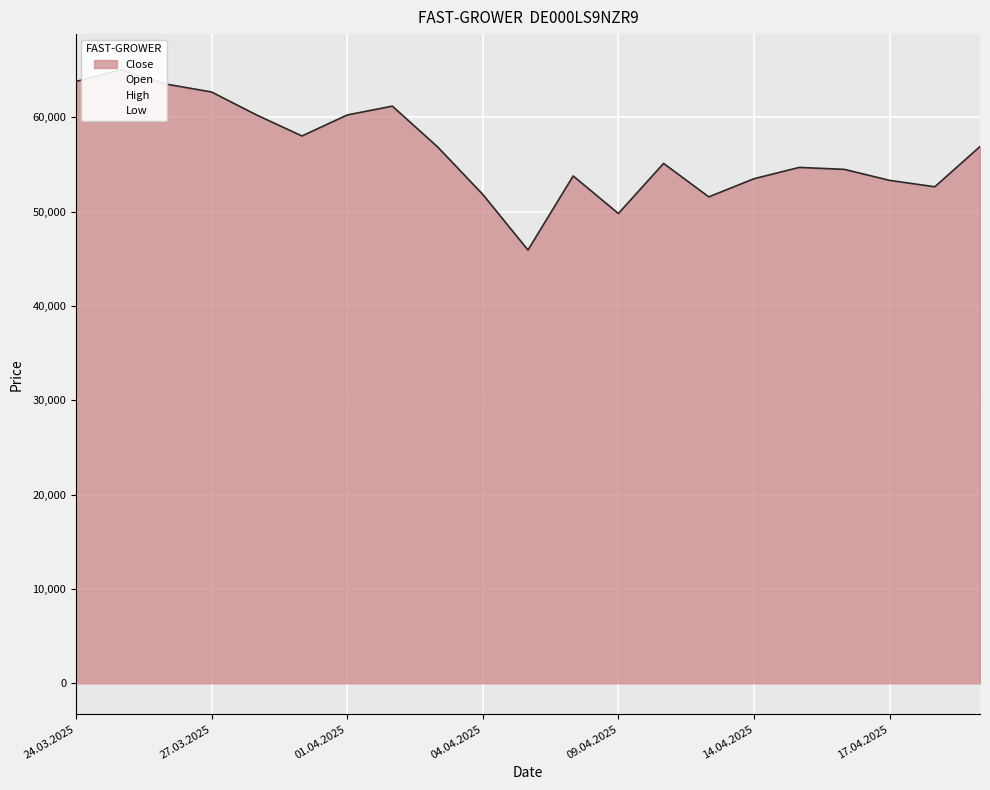

Is the value of High at 27.03.2025 greater than the value of Open at 15?

Yes